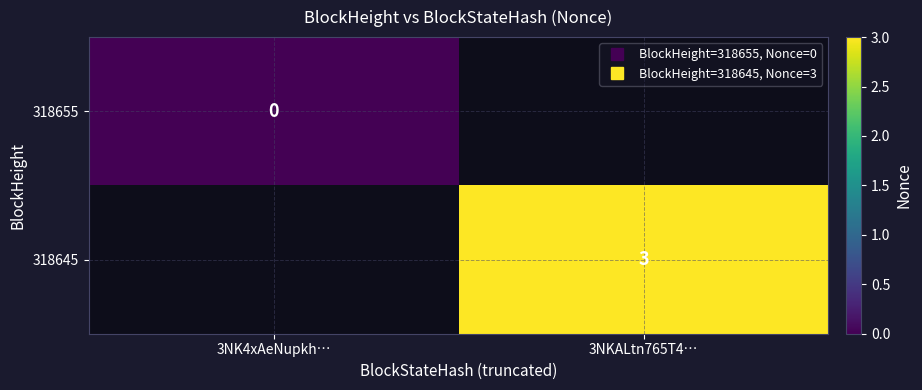

Read the 318645 value at 3NKALtn765T4….

3.0